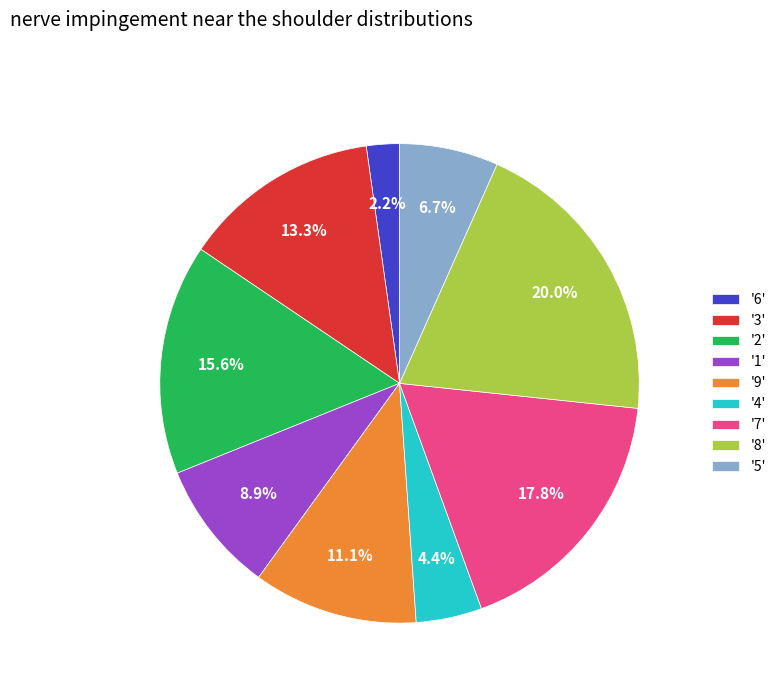

Rank the categories by value from highest to lowest.

'8', '7', '2', '3', '9', '1', '5', '4', '6'